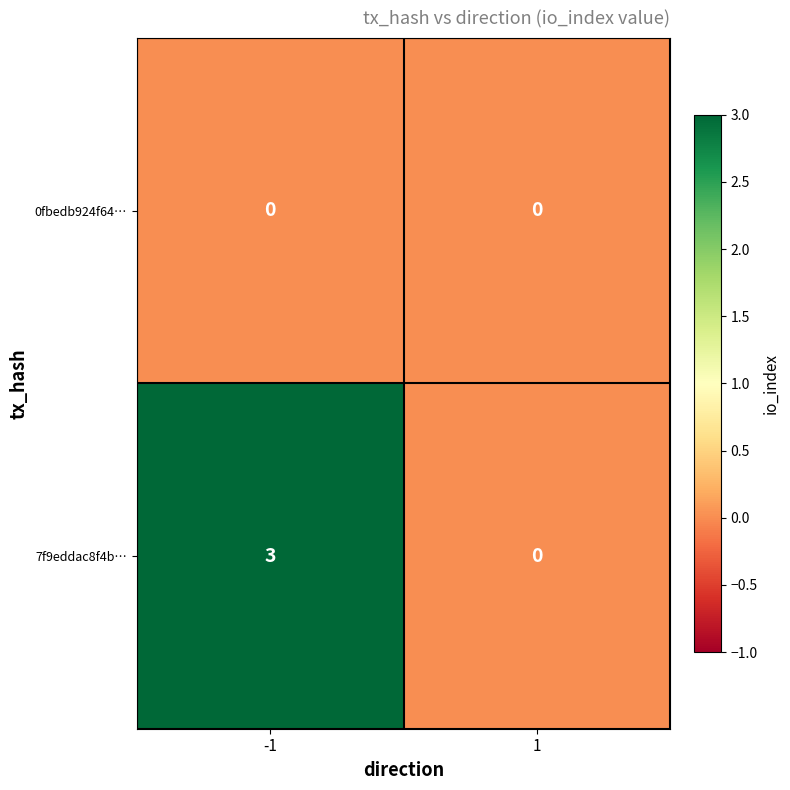

Reading right to left, transcribe all the data shown in this chart.

0fbedb924f64…: 0	0
7f9eddac8f4b…: 0	3